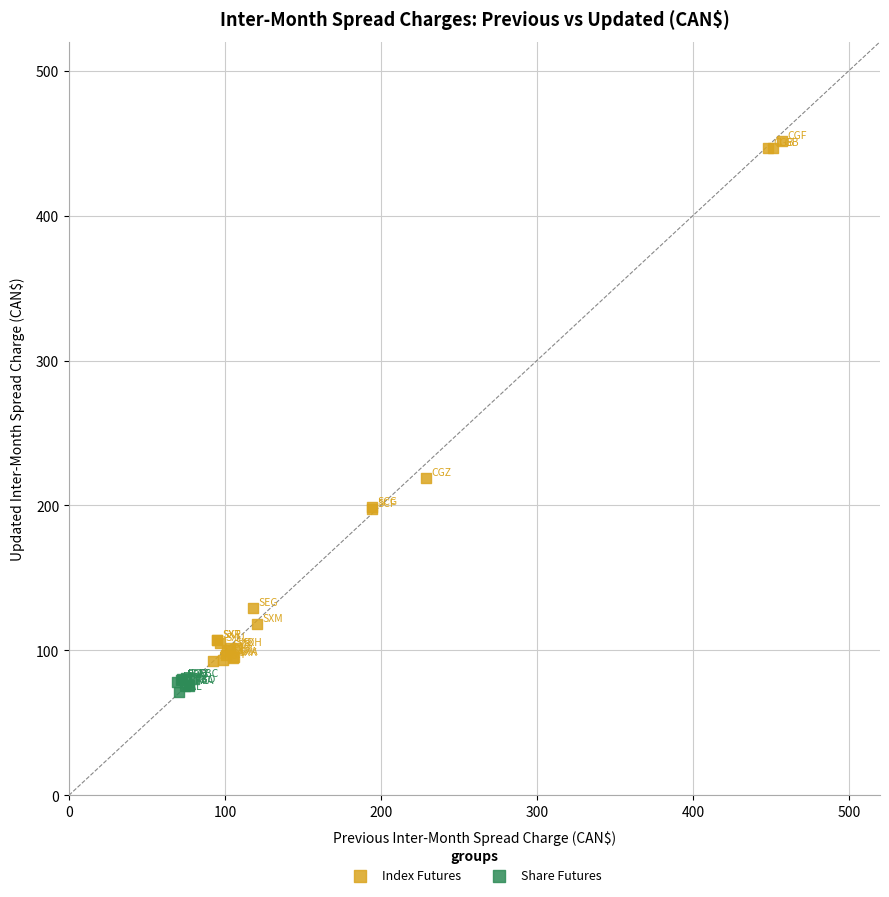

Which series has the largest Y range (max minus min)?

Index Futures